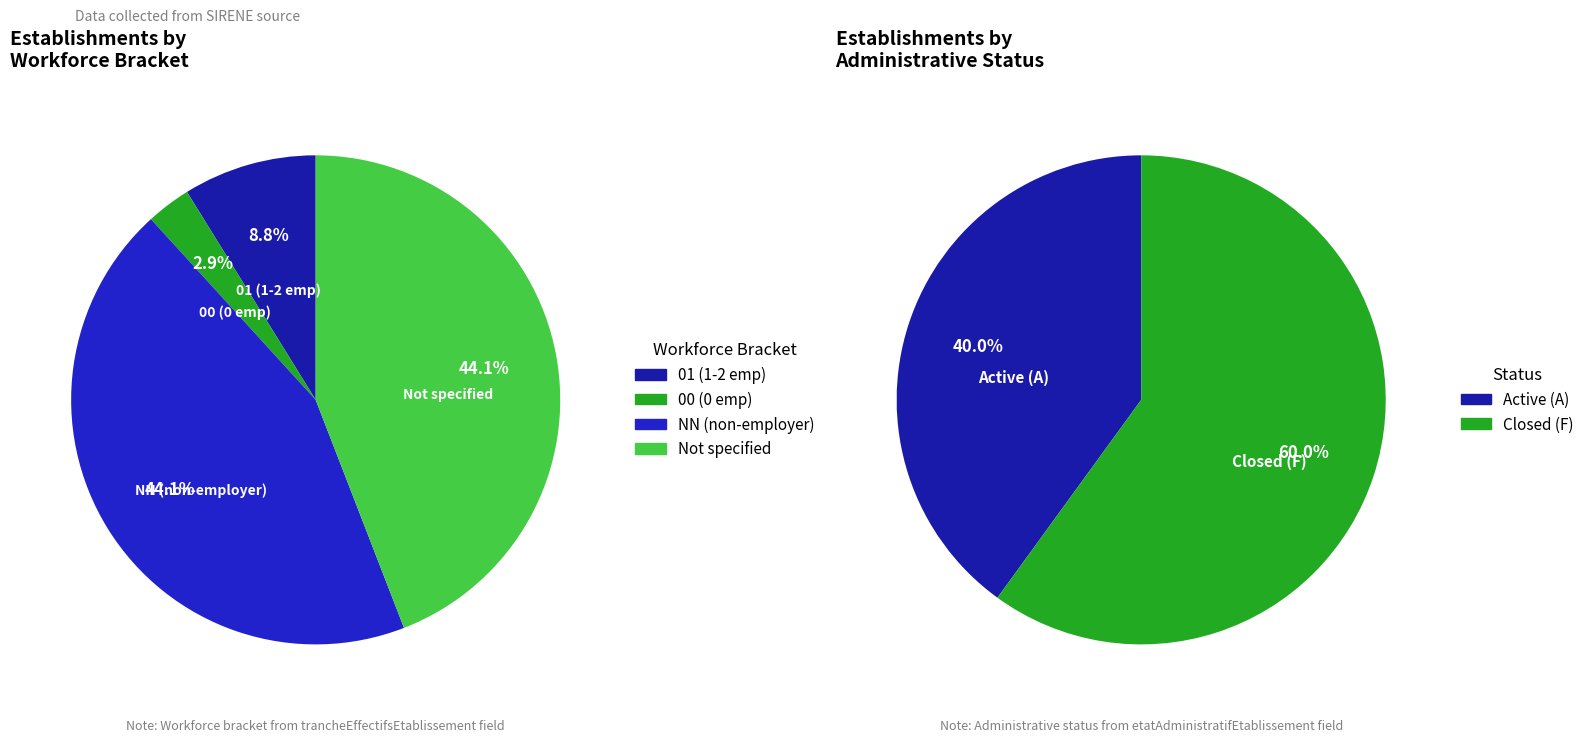

Does 01 represent more than half of the total?

No